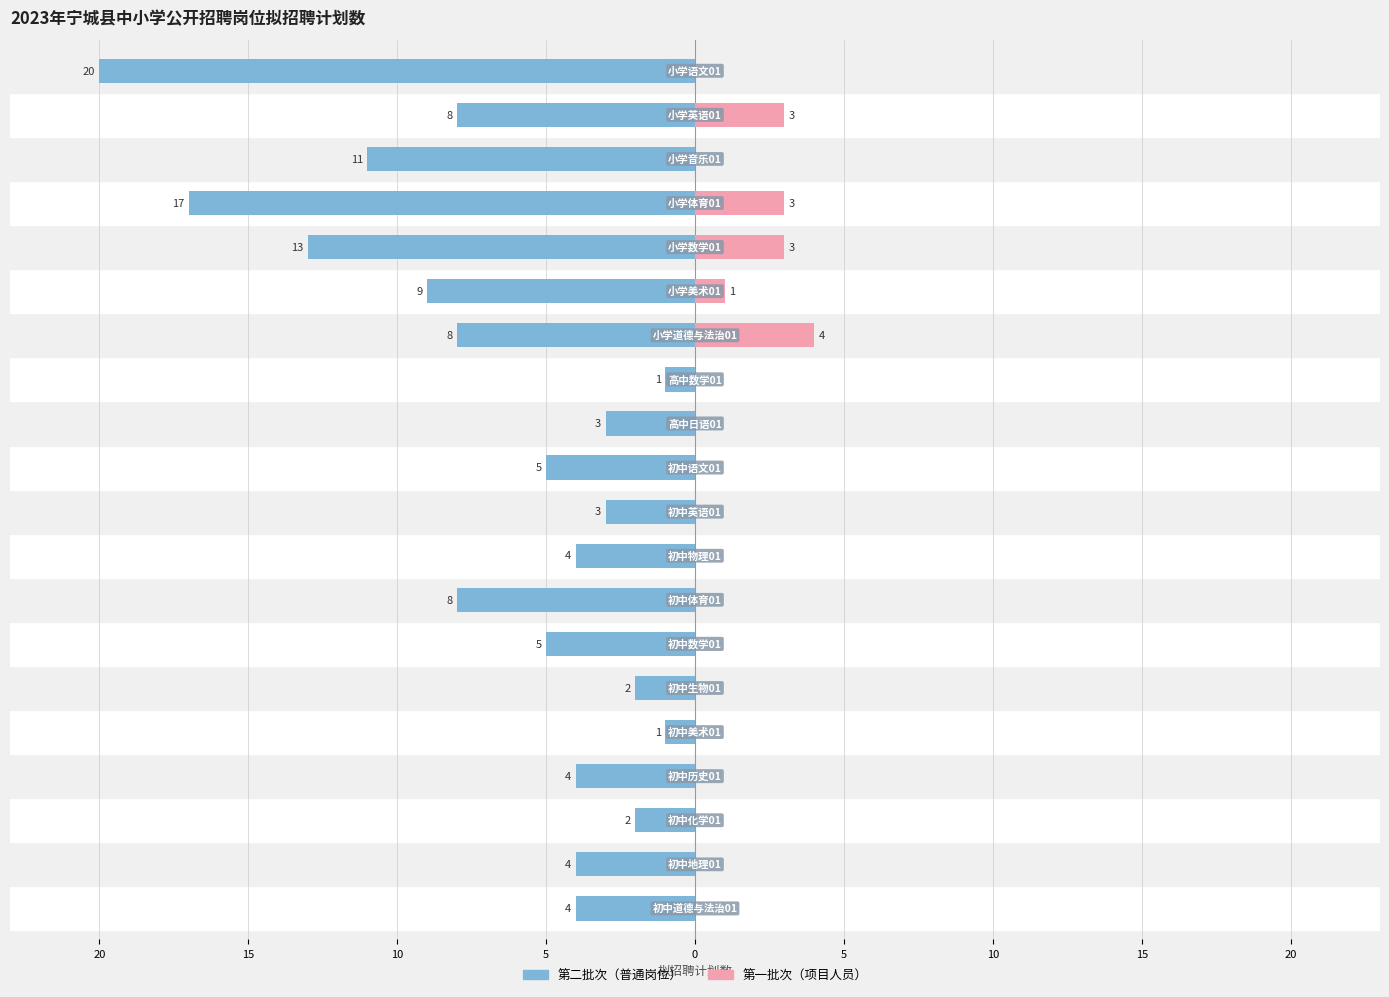

The value of 第二批次 at 20 is -4. True or false?

True